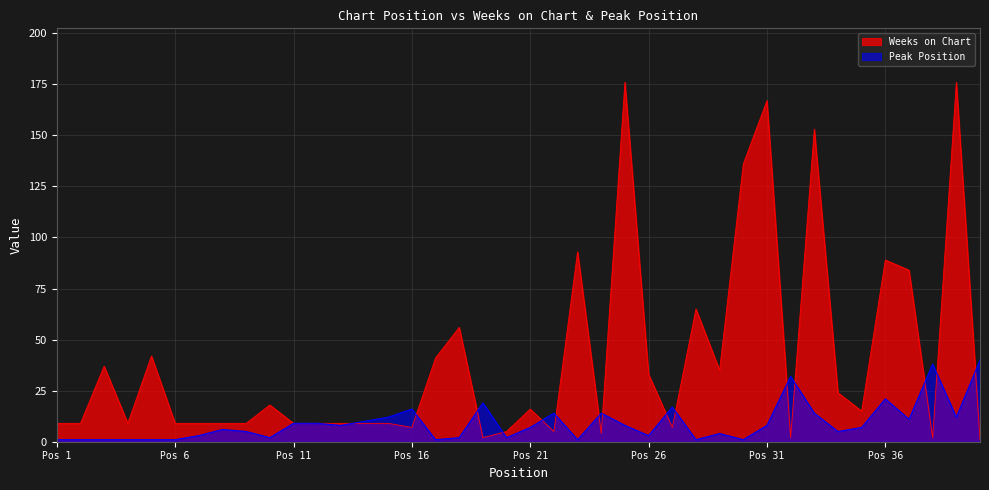

True or false: Weeks on Chart and Peak Position cross at least once.

True